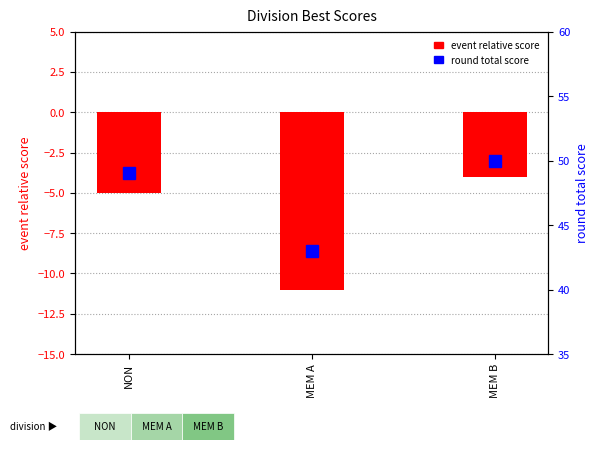

Does the chart contain stacked bars?

No